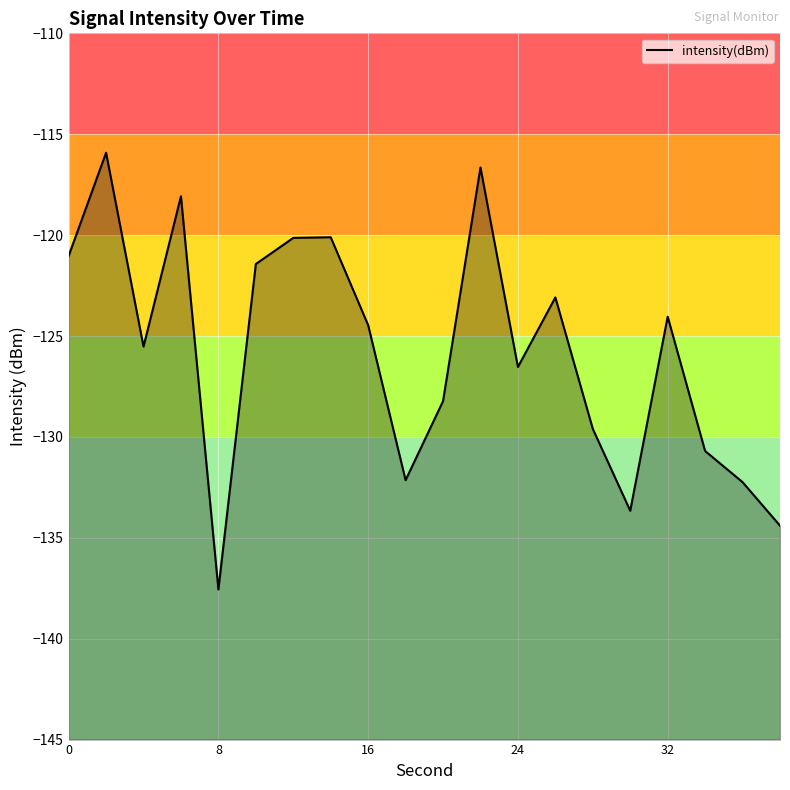

What is the change in value from 28 to 34?

-1.1